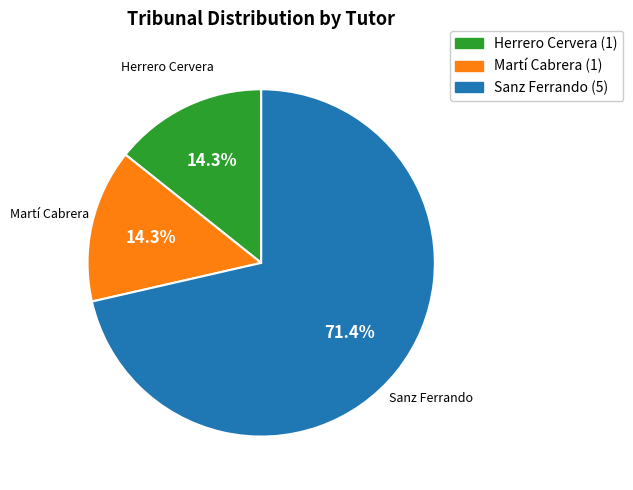

To the nearest percent, what percentage of the pie is Herrero Cervera?

14%